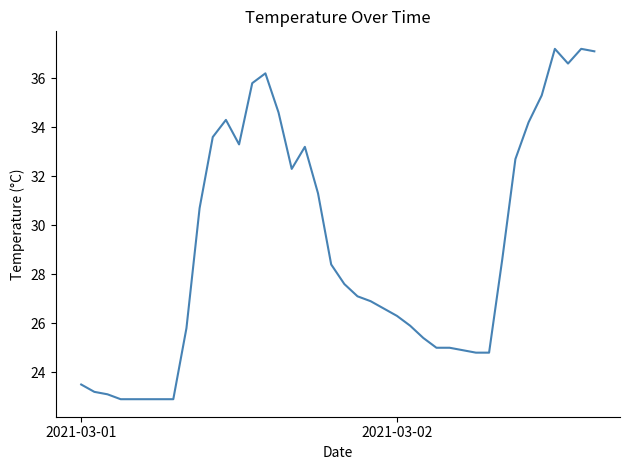

What is the greatest value displayed?

37.2